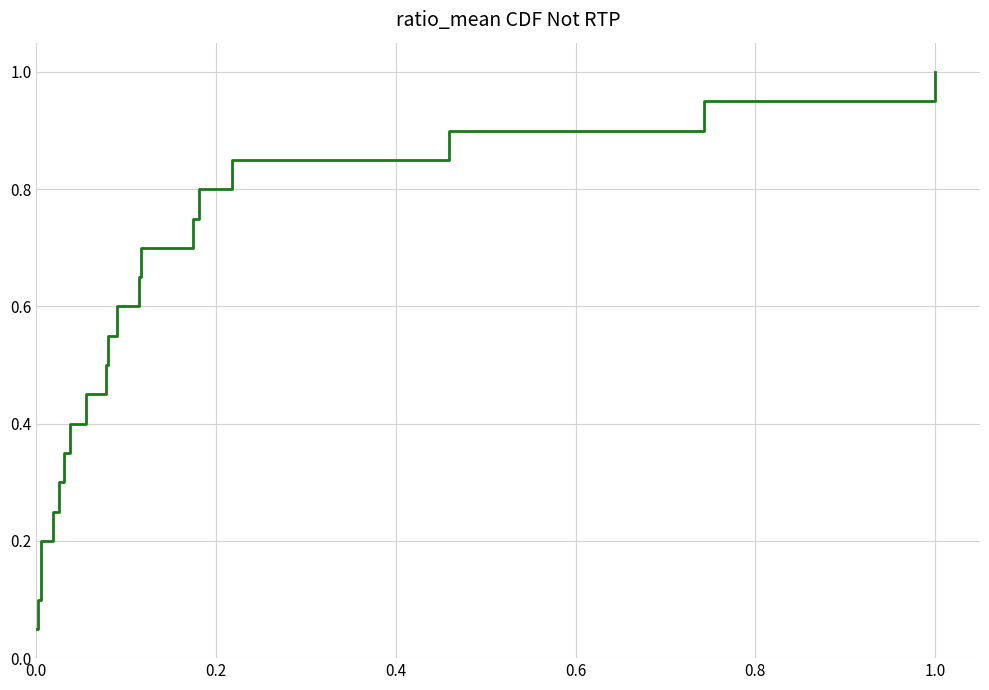

What is the greatest value displayed?

1.0